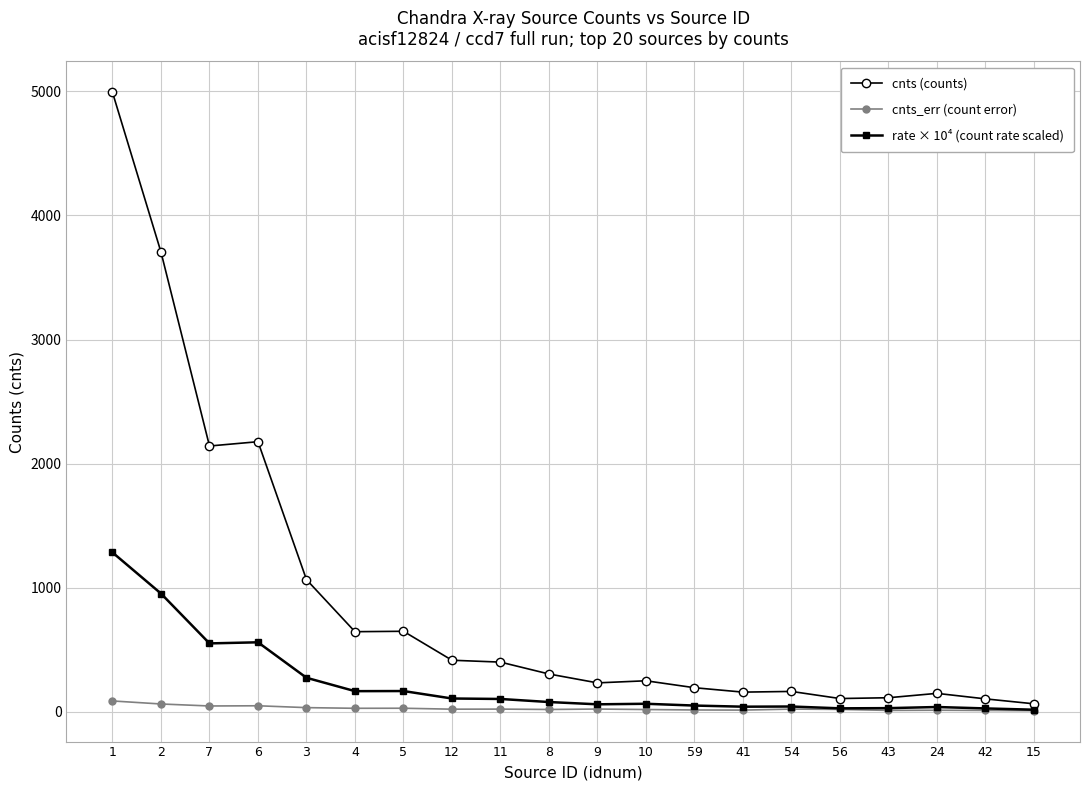

True or false: cnts_err (count error) and cnts (counts) cross at least once.

False